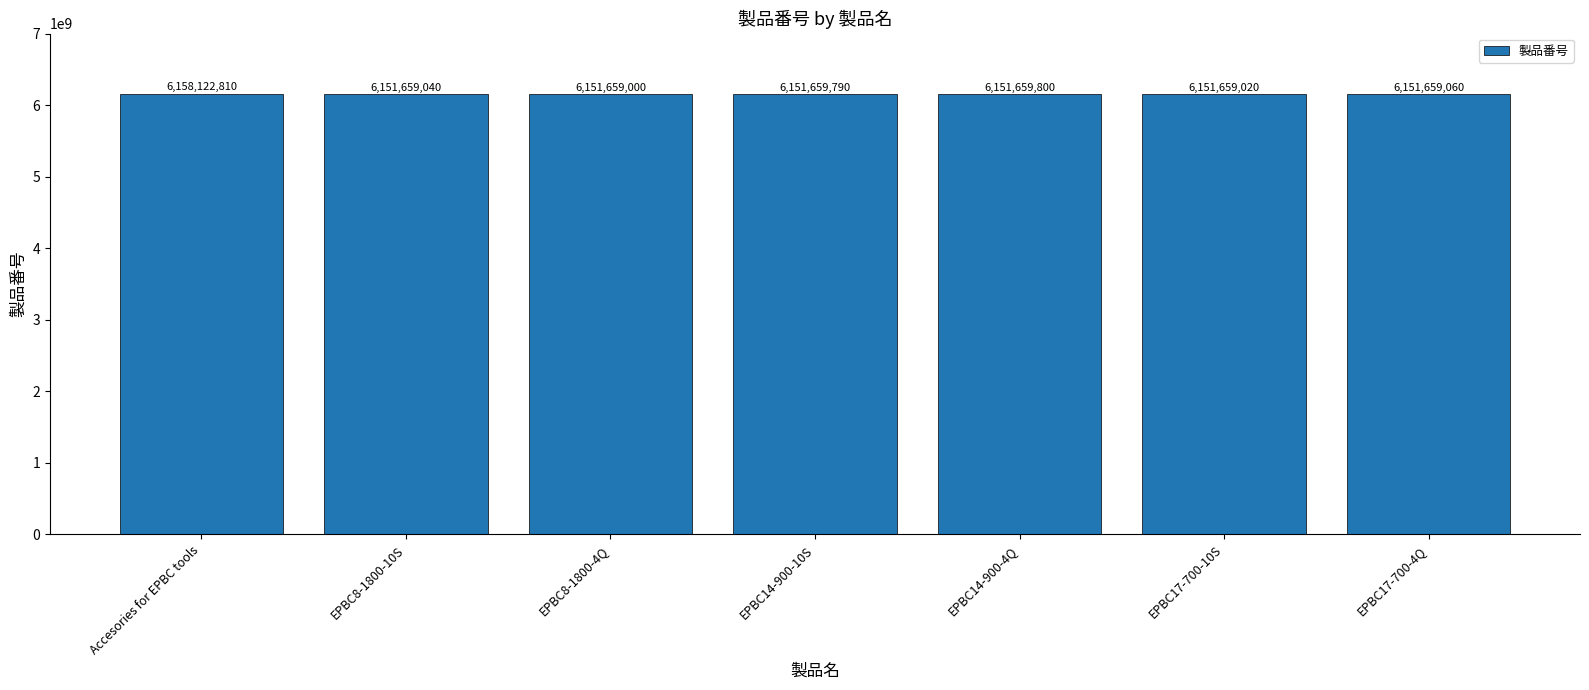

True or false: the data shows 10695088088 at EPBC8-1800-10S.

False